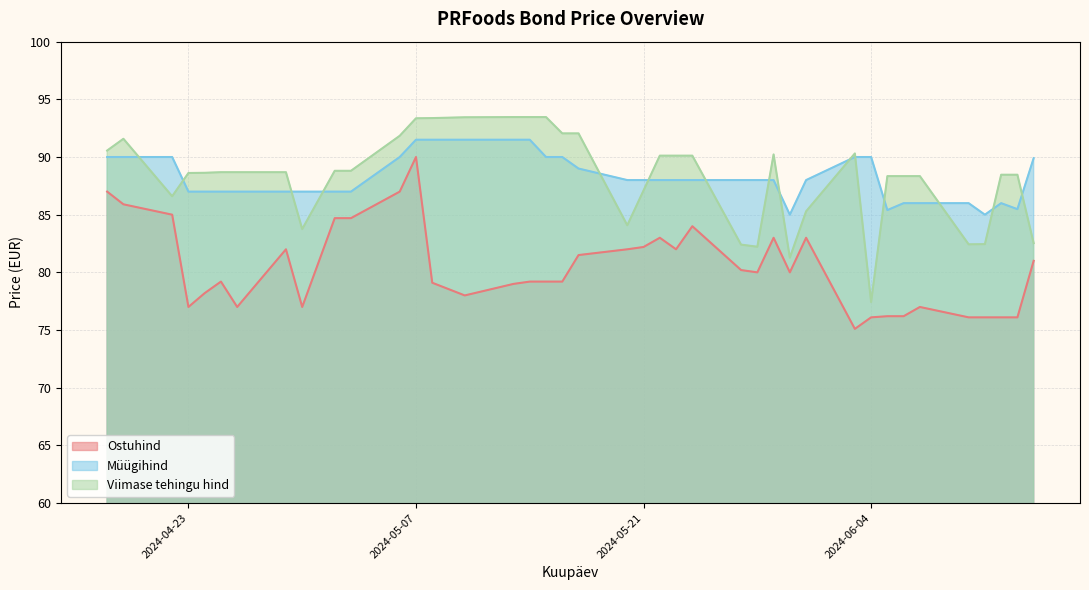

At which category is the sum across all series the highest?

2024-05-07